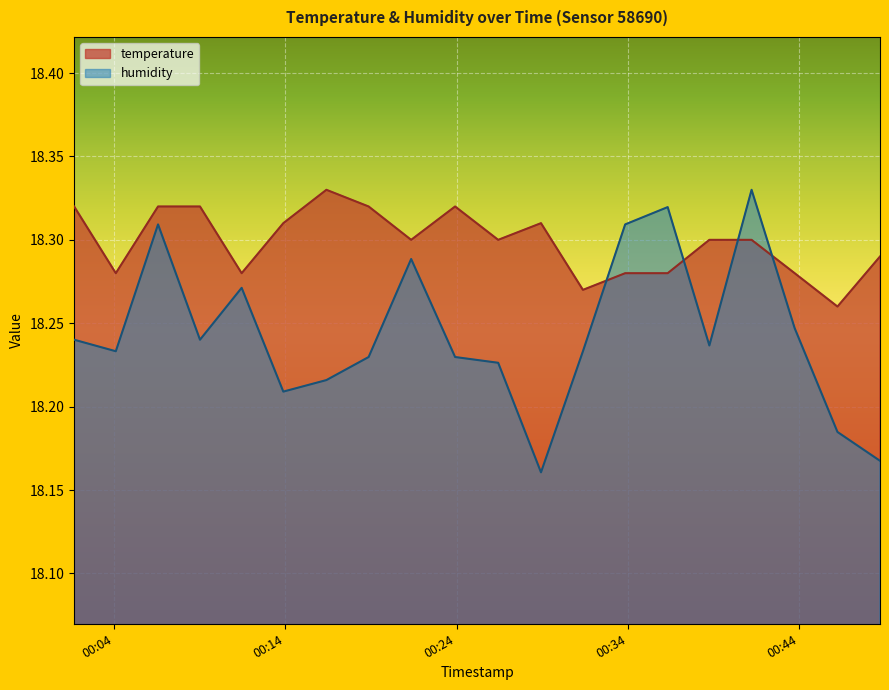

What is the total value across all series at 2023-02-23T00:33:51?

36.6